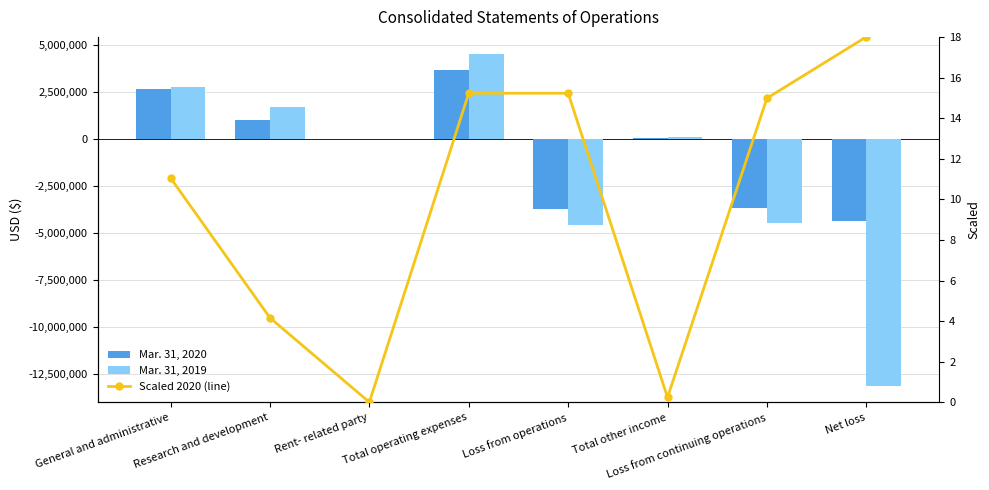

At which category is the sum across all series the highest?

Total operating expenses